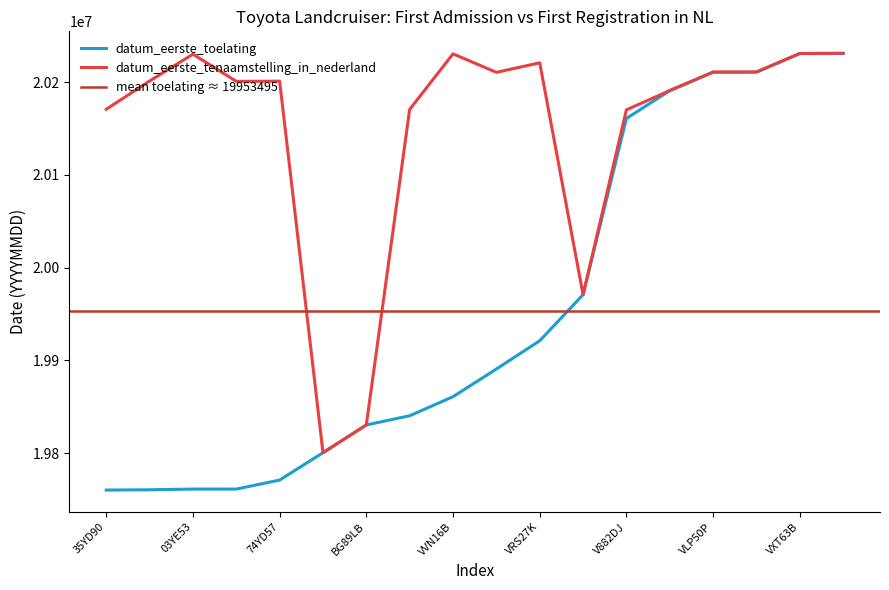

True or false: datum_eerste_toelating and datum_eerste_tenaamstelling_in_nederland cross at least once.

False